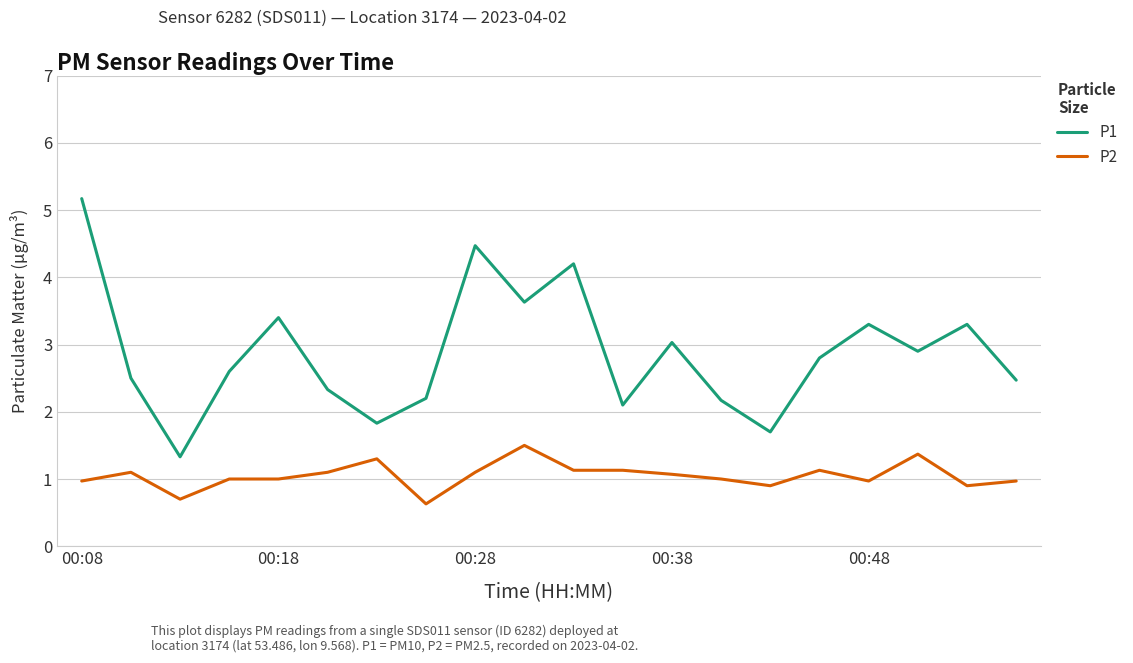

List the series in order of their peak value, lowest first.

P2, P1